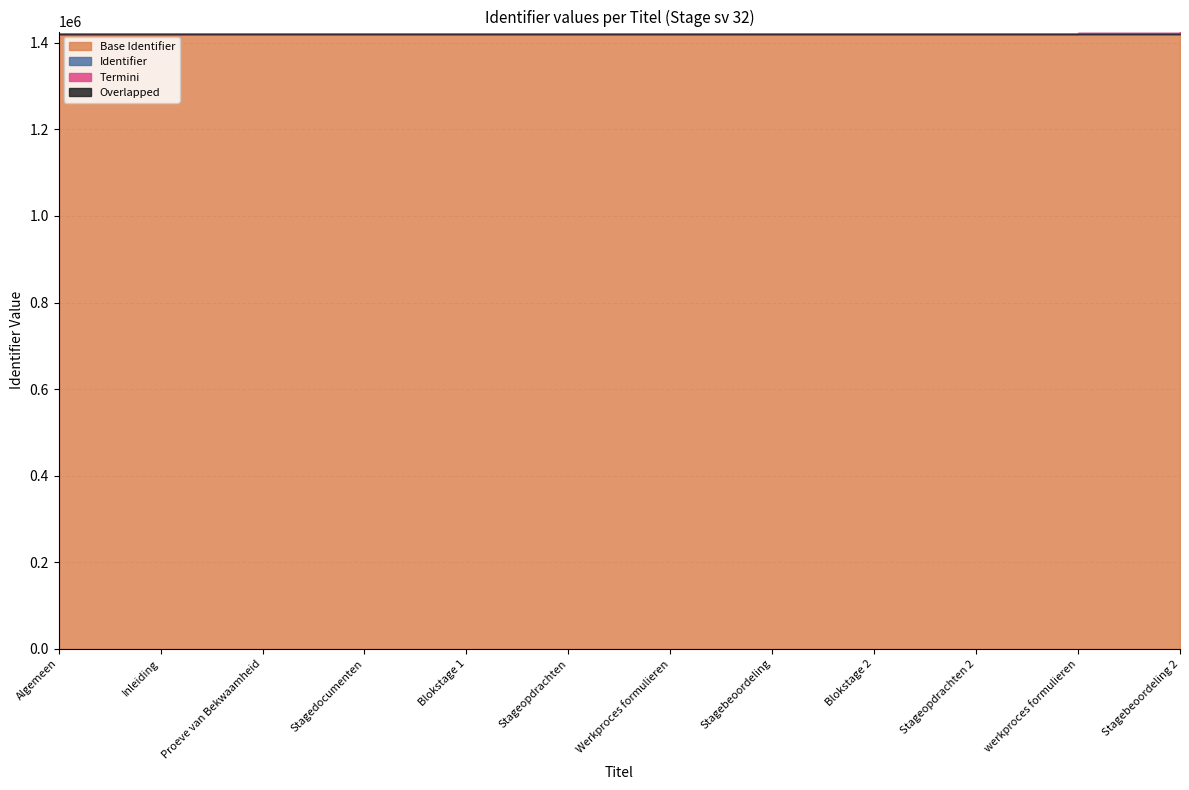

Count the number of categories in the chart.

12